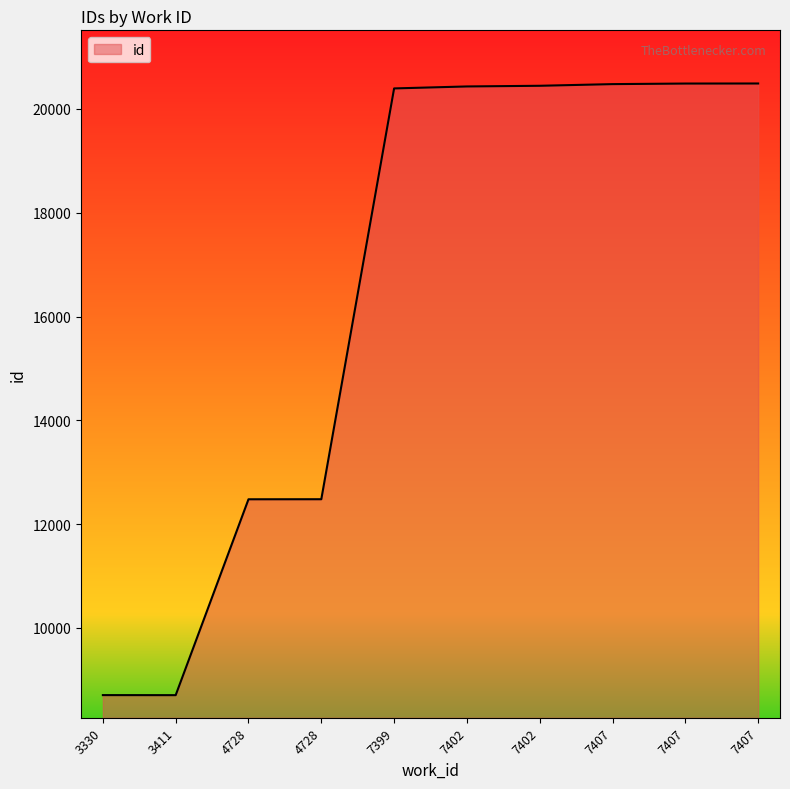

What is the greatest value displayed?

20491